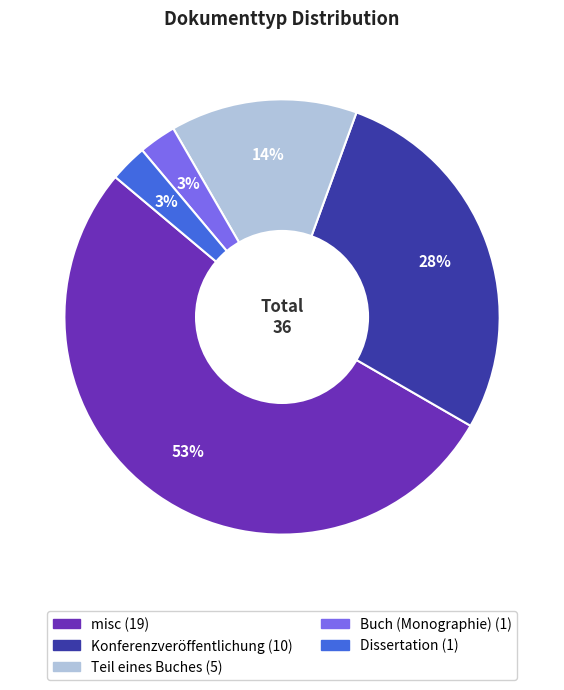

What is the majority slice?

misc